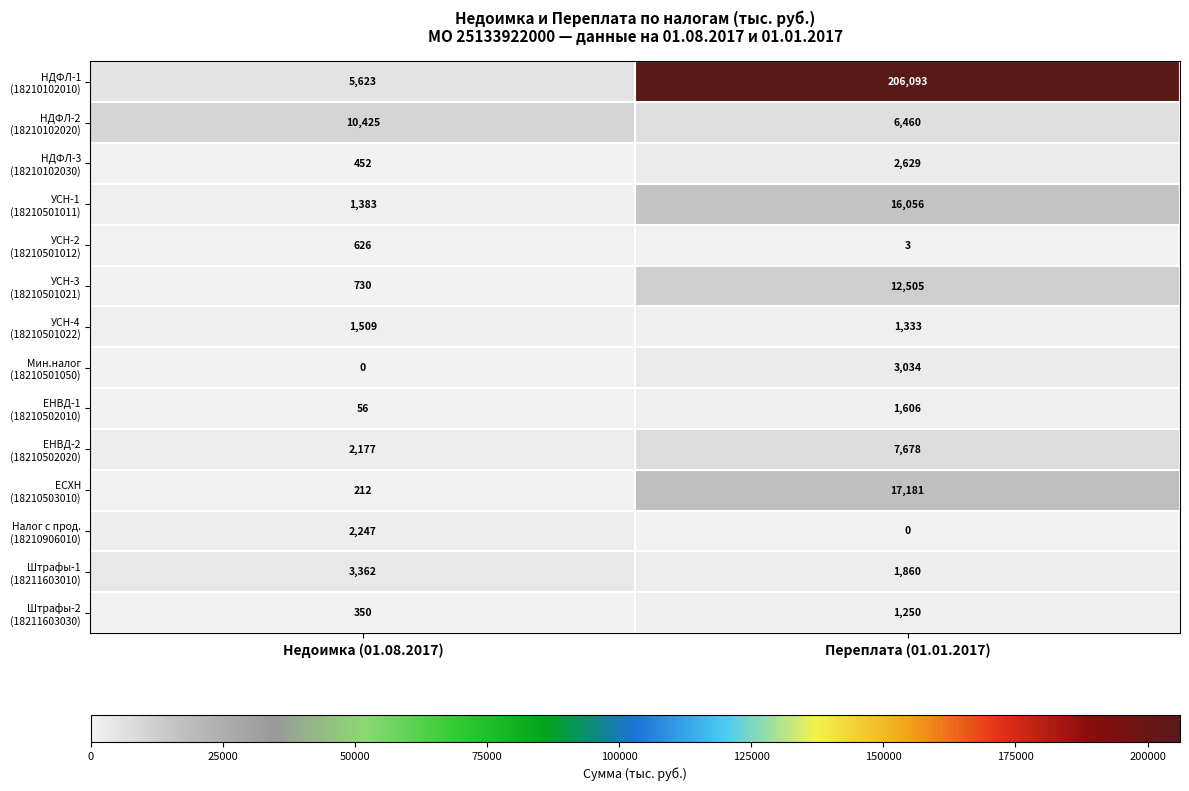

What is the greatest value displayed?

206093